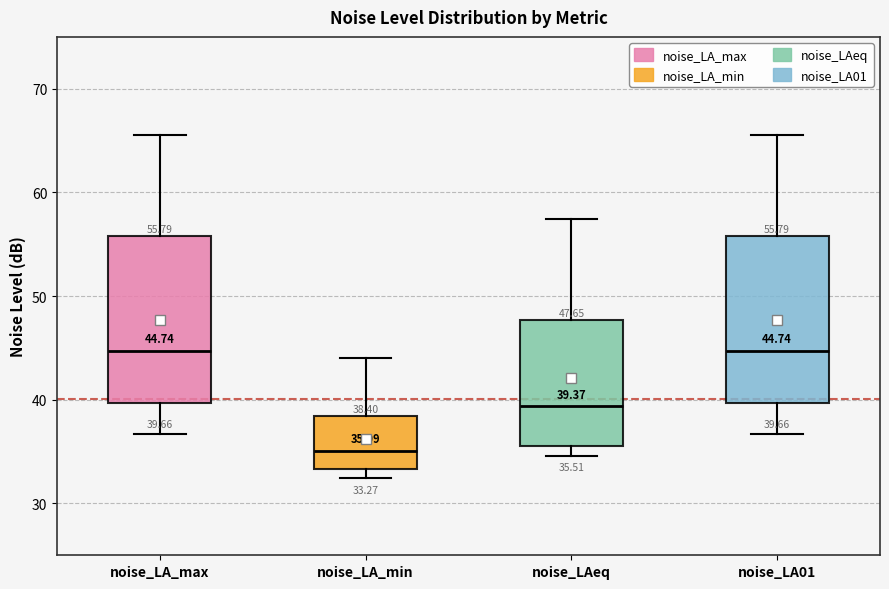

Which box's median line is the lowest?

noise_LA_min